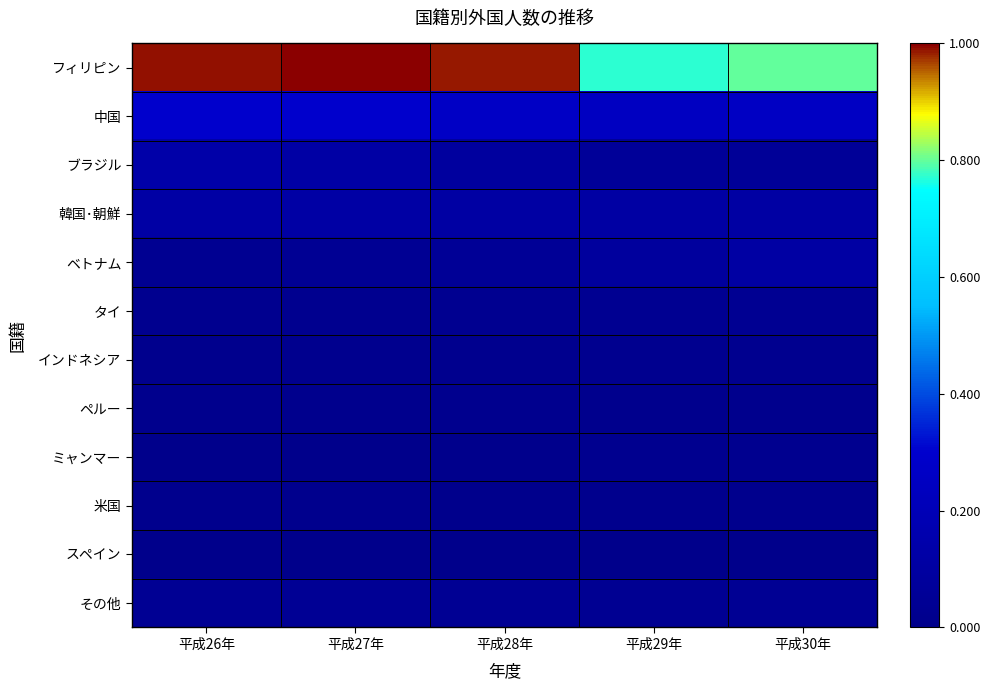

At which category is the sum across all series the highest?

平成27年